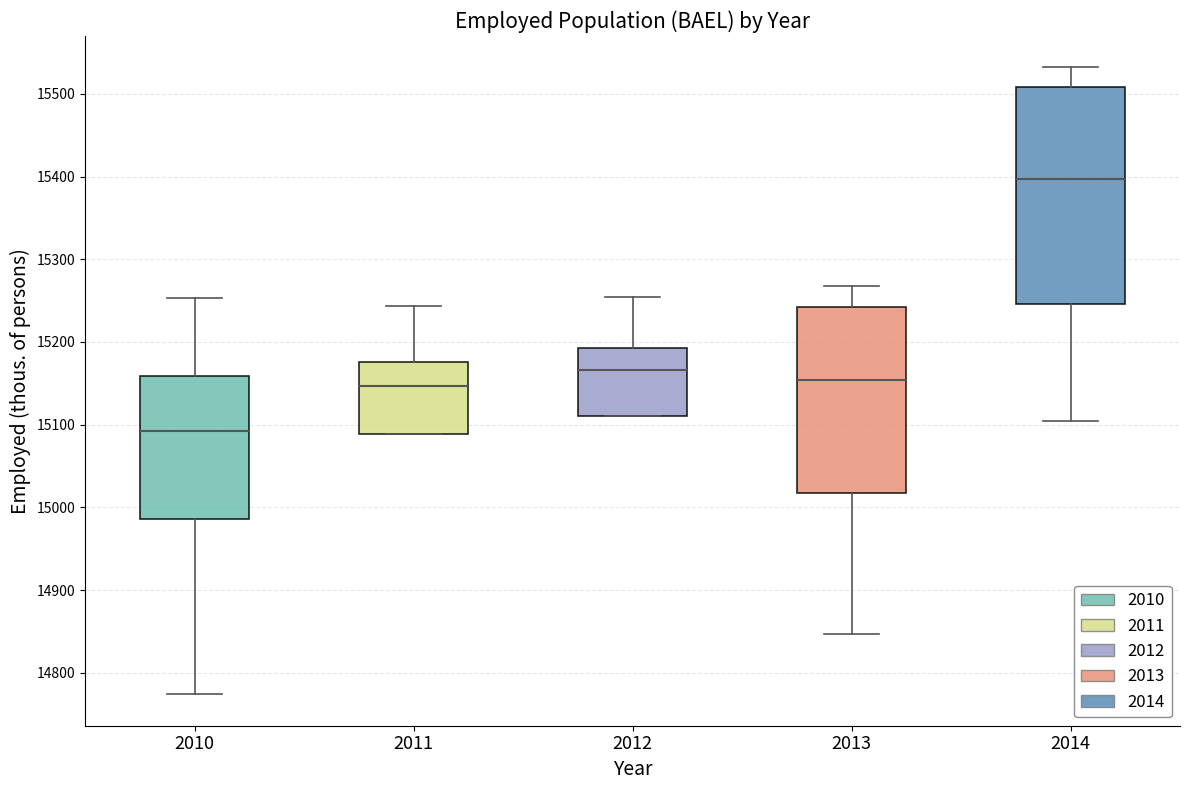

Reading left to right, read every box against the y-axis: the position of its median line, the range the box covers, and the ends of its whiskers. The values are not printed on the chart, so give them approximately, as read against the axis.

2010: median 15090, box 14990 to 15160, whiskers 14770 to 15250
2011: median 15150, box 15090 to 15180, whiskers 15090 to 15240
2012: median 15170, box 15110 to 15190, whiskers 15110 to 15250
2013: median 15150, box 15020 to 15240, whiskers 14850 to 15270
2014: median 15400, box 15250 to 15510, whiskers 15100 to 15530